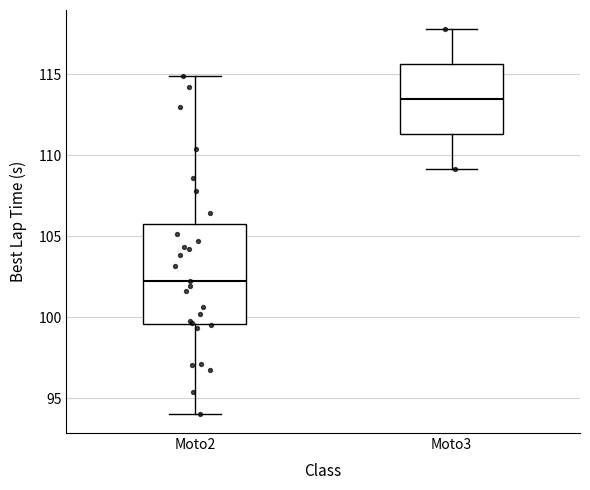

Which box is the tallest, from its lower edge to its upper edge?

Moto2